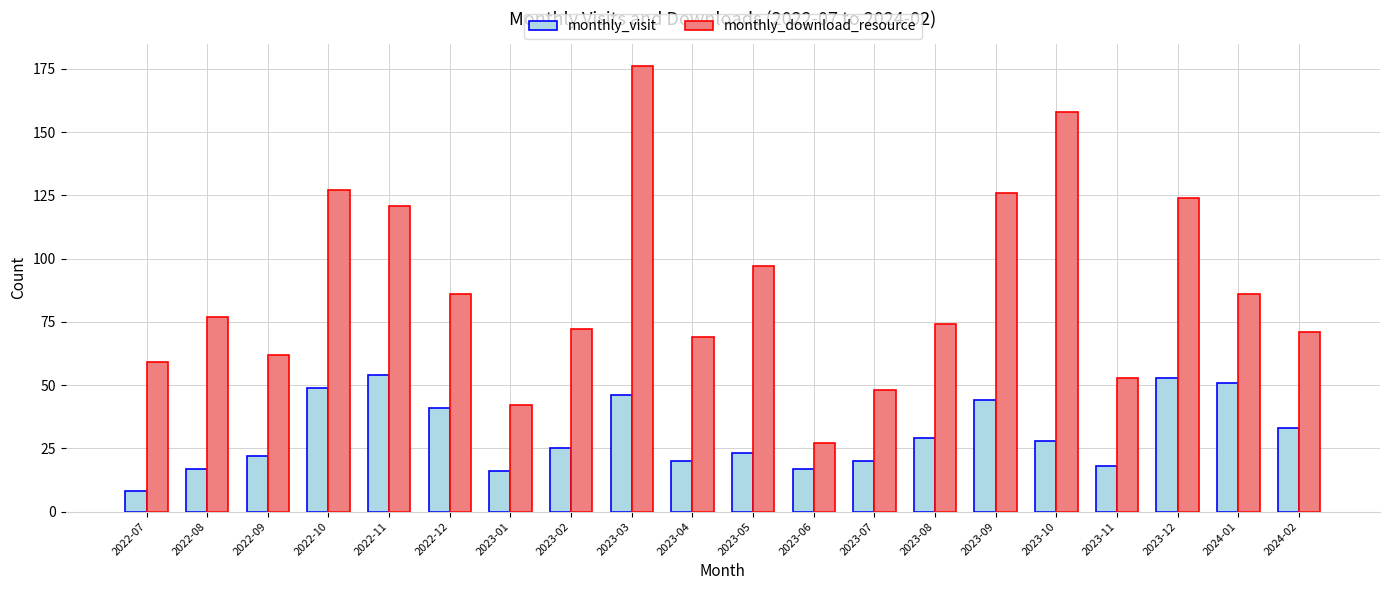

The value of monthly_download_resource at 2023-02 is 72. True or false?

True